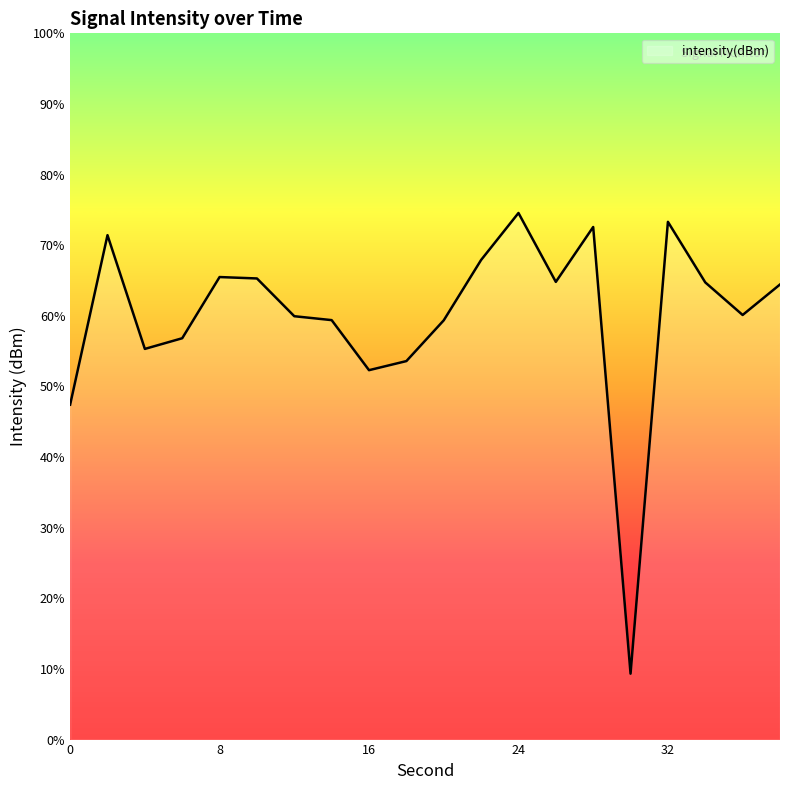

Rank the categories by value from highest to lowest.

24, 32, 28, 2, 22, 8, 10, 26, 34, 38, 36, 12, 14, 20, 6, 4, 18, 16, 0, 30